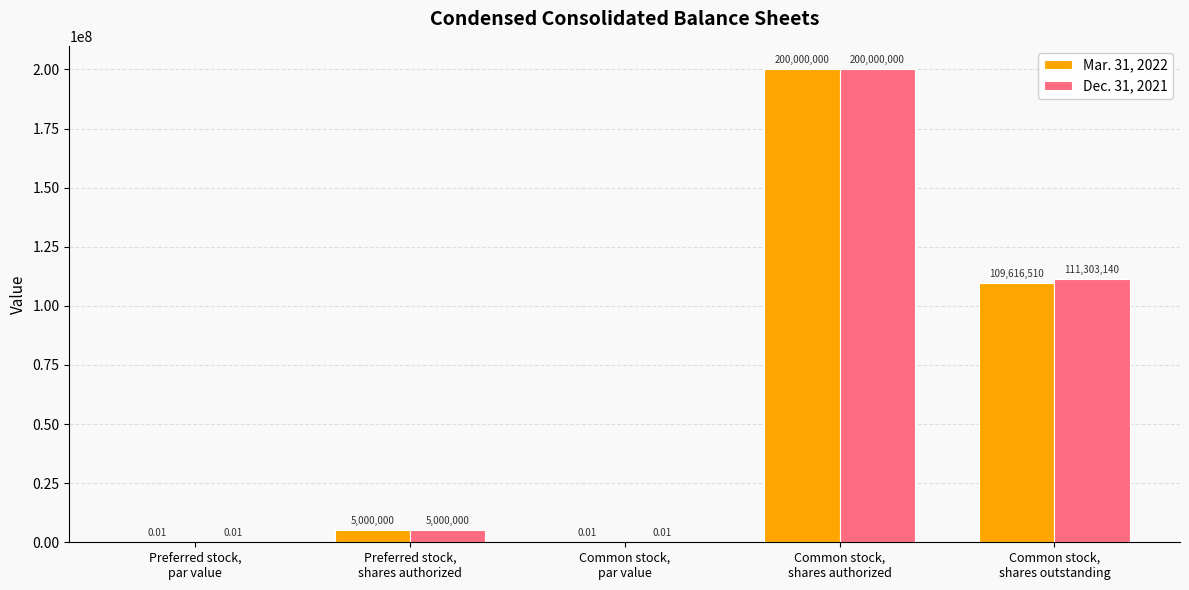

What is the sum of all Mar. 31, 2022 values?

314616510.0